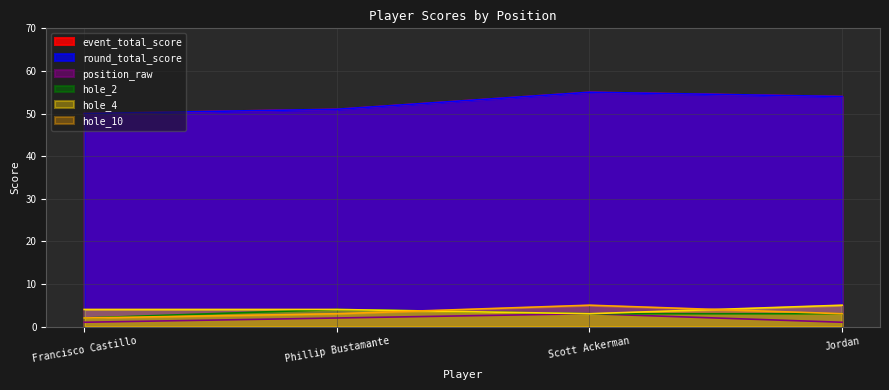

Does the chart display data point markers on the line(s)?

No